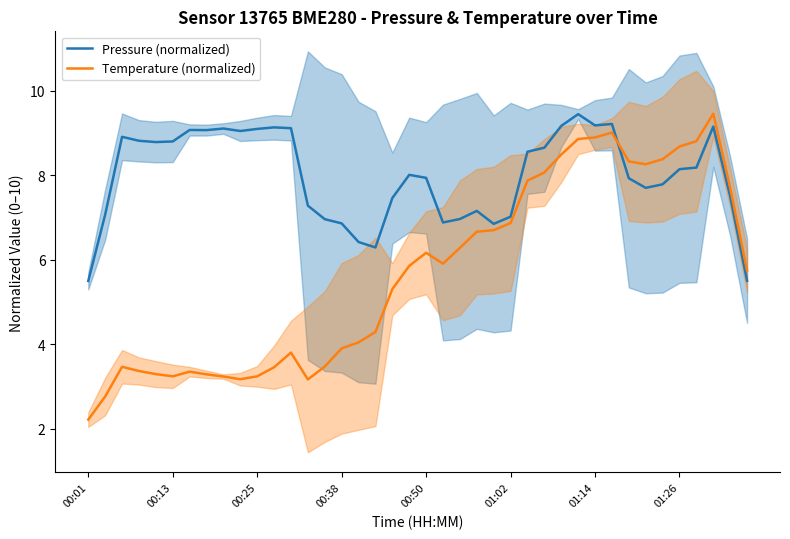

True or false: Pressure (normalized) and Temperature (normalized) cross at least once.

True